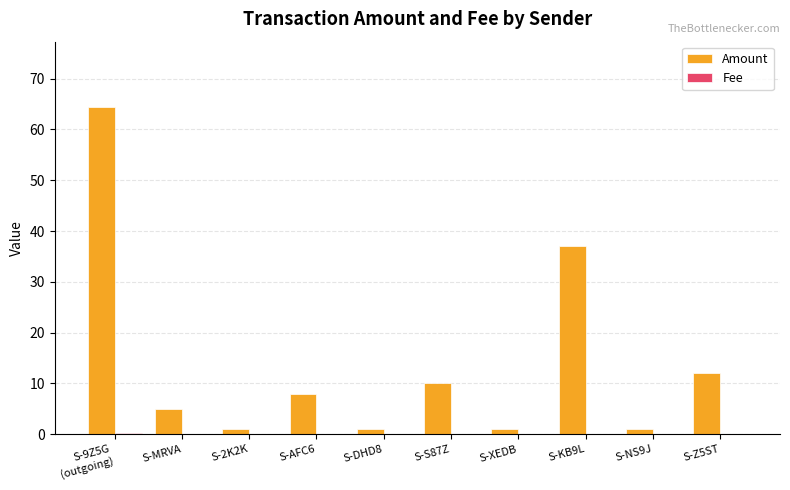

The Amount series shows 10.0 at S-S87Z. True or false?

True